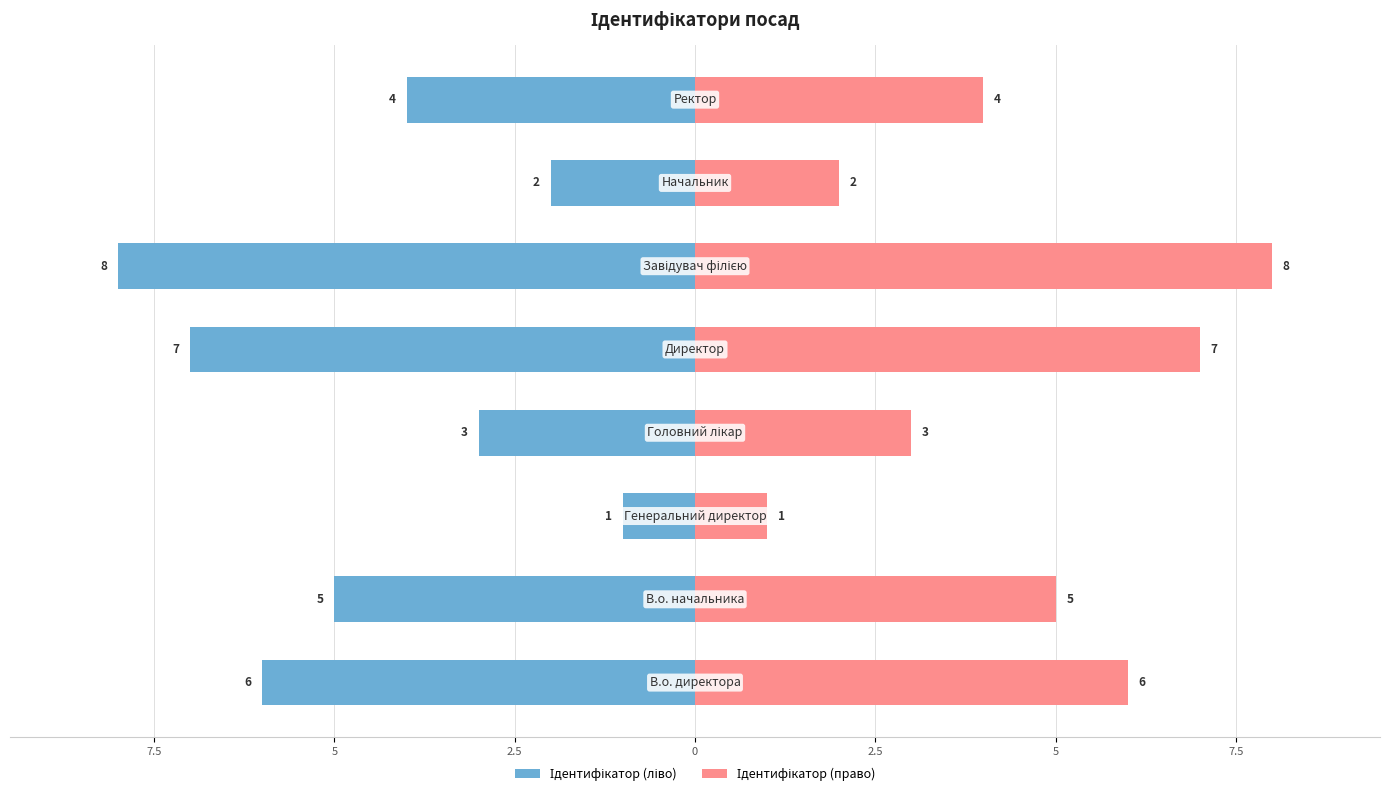

What are all the series names shown in the legend?

Ідентифікатор (ліво), Ідентифікатор (право)